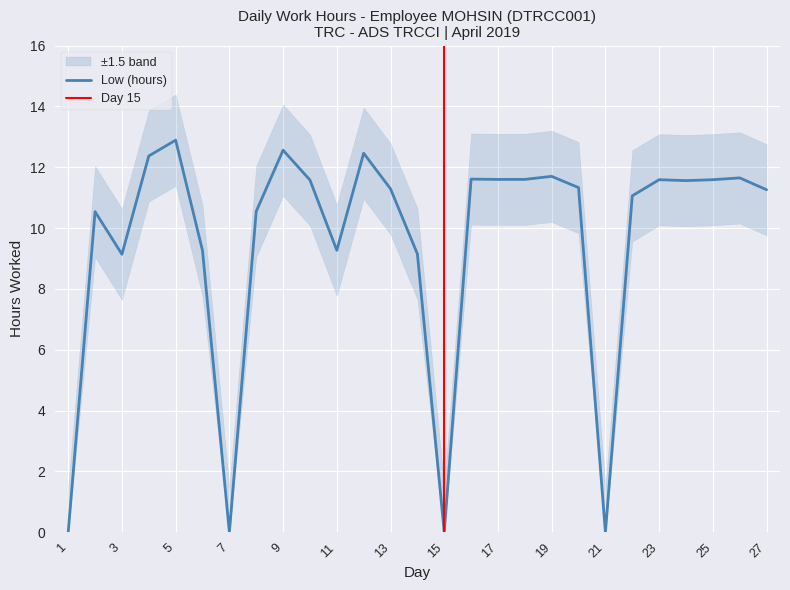

How many lines are shown in the chart?

1